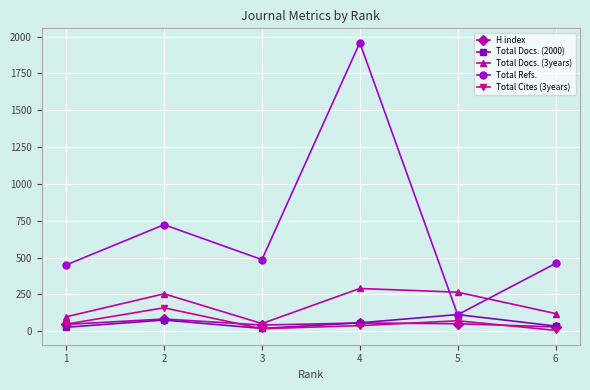

Which series ends up on top after the final intersection of Total Cites (3years) and H index?

H index